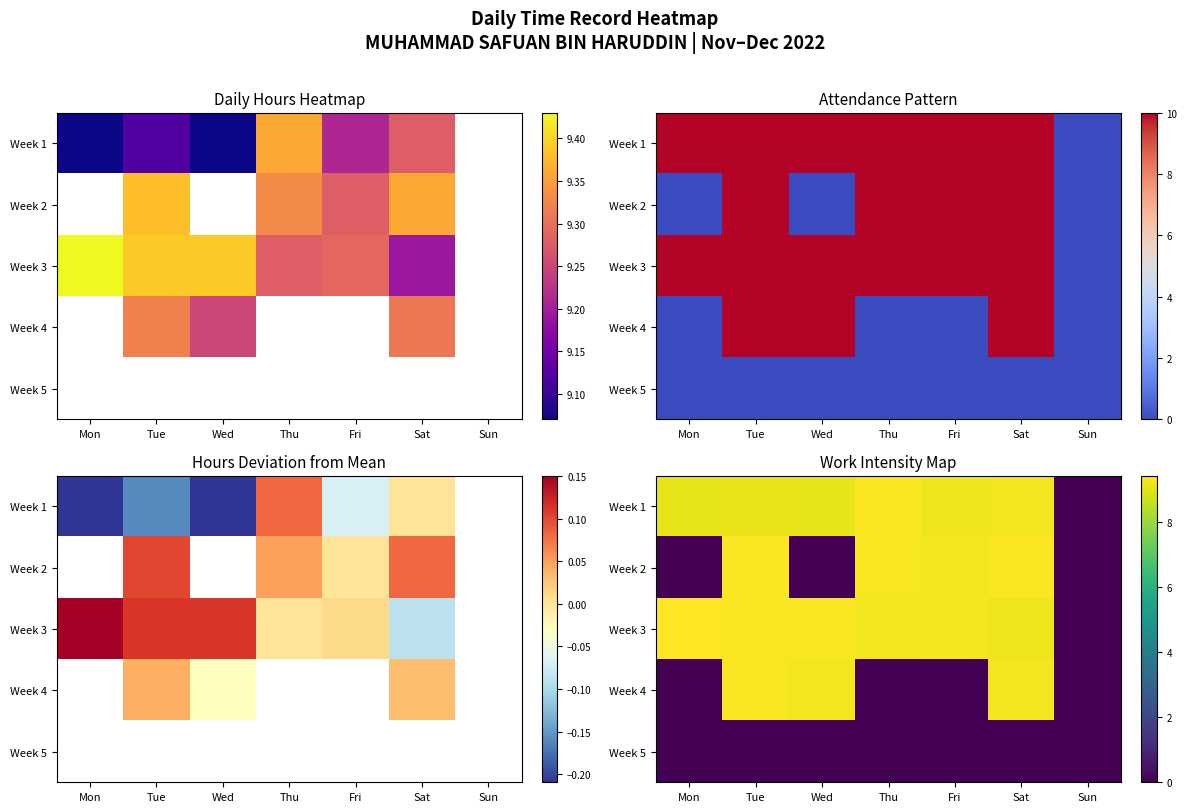

What is the spread (max minus min) of values at Thu?

9.4